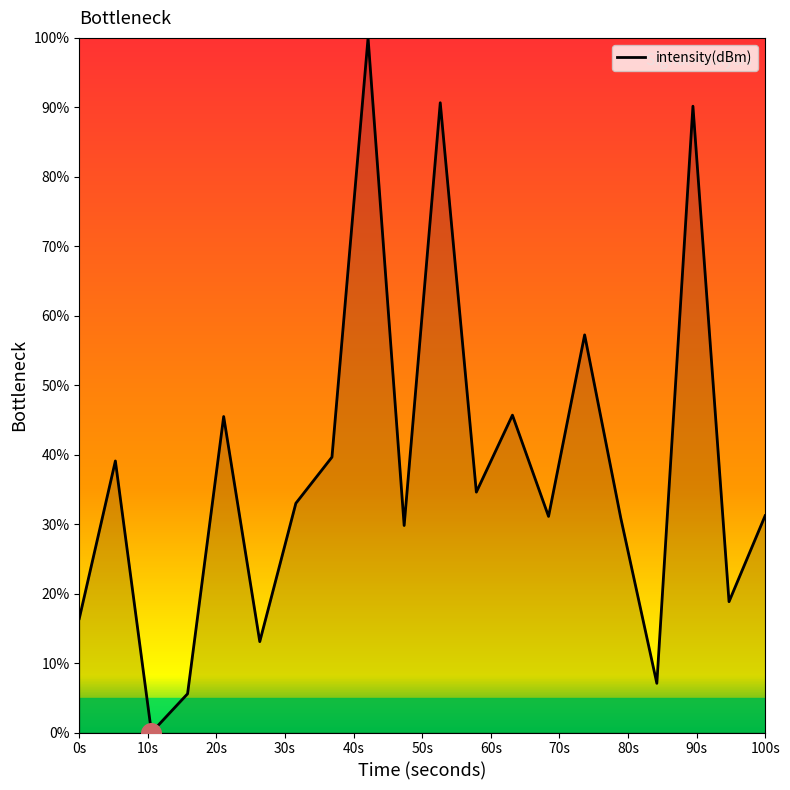

What is the maximum value shown in the chart?

100.0